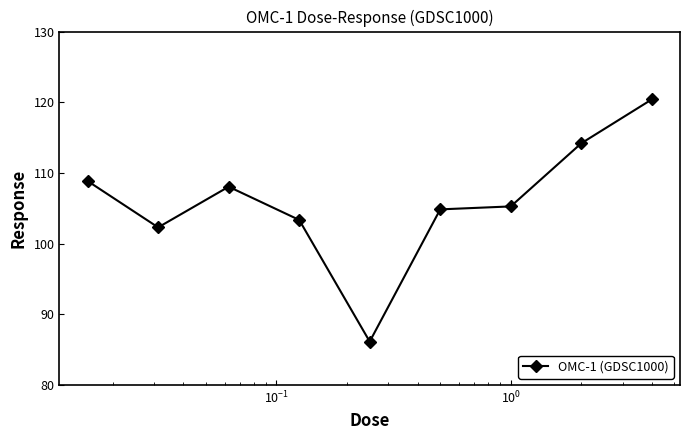

What is the smallest value displayed?

86.1